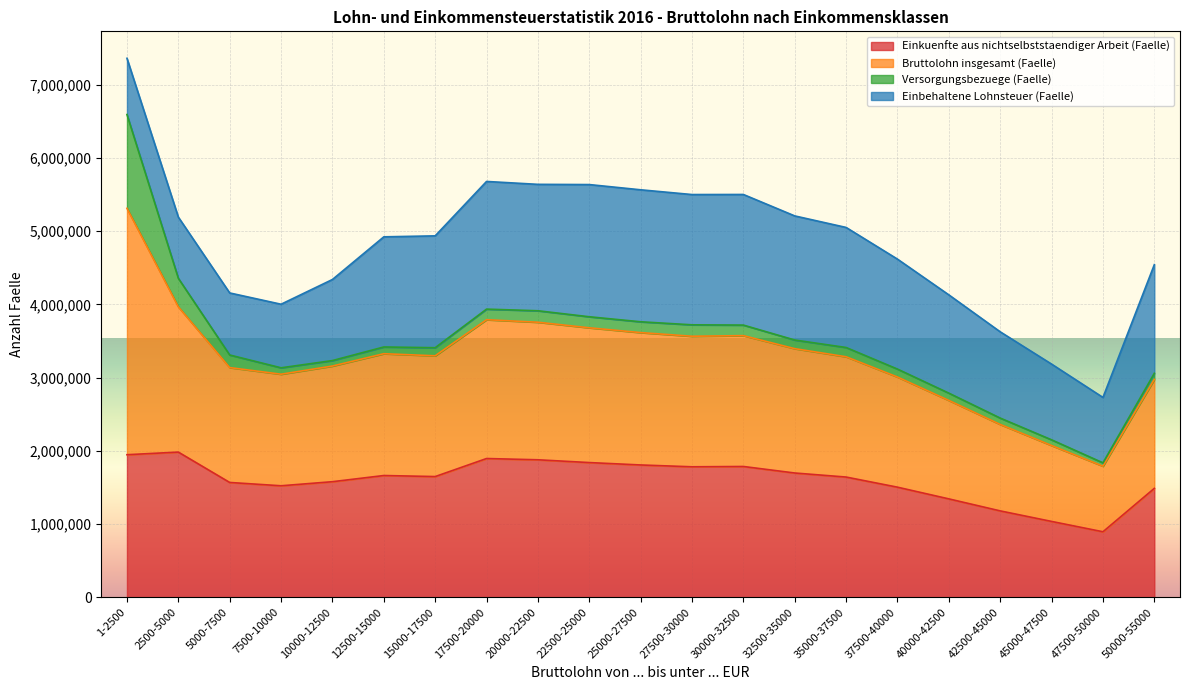

What is the difference between the highest and lowest values at 12500-15000?

1754821